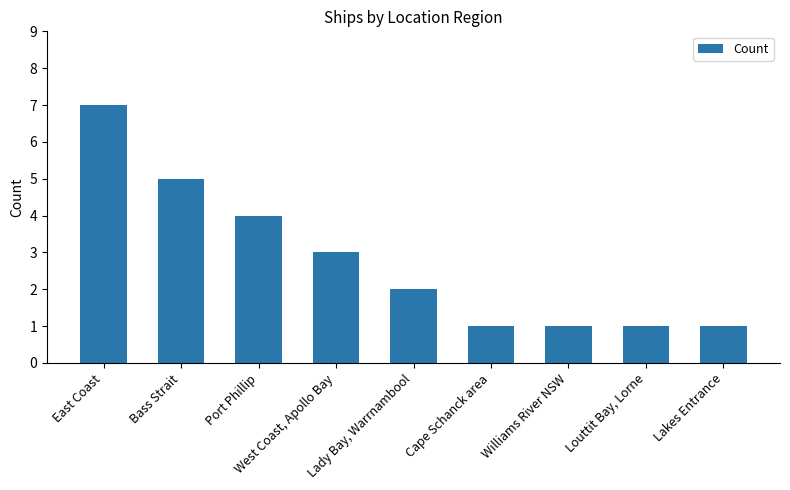

What is the label of the 2nd bar from the right?

Louttit Bay, Lorne